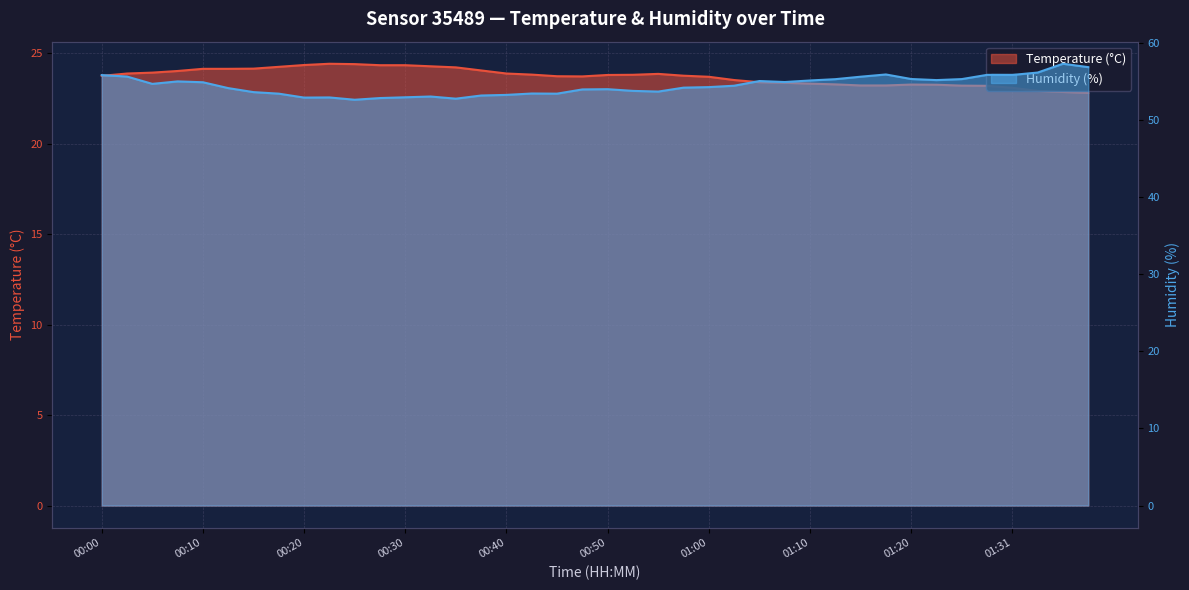

Is the value of Humidity (%) at 00:50 greater than the value of Temperature (°C) at 00:17?

Yes